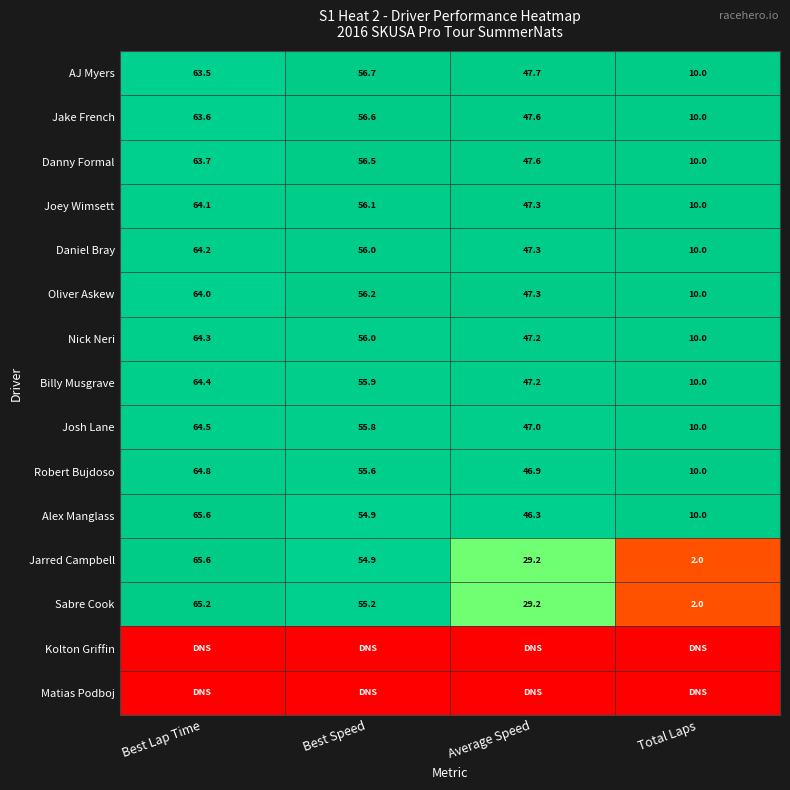

What is the minimum value for Joey Wimsett?

10.0